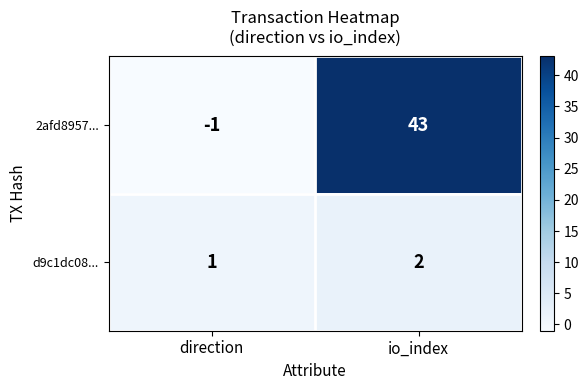

How many values in 2afd8957... are below zero?

1